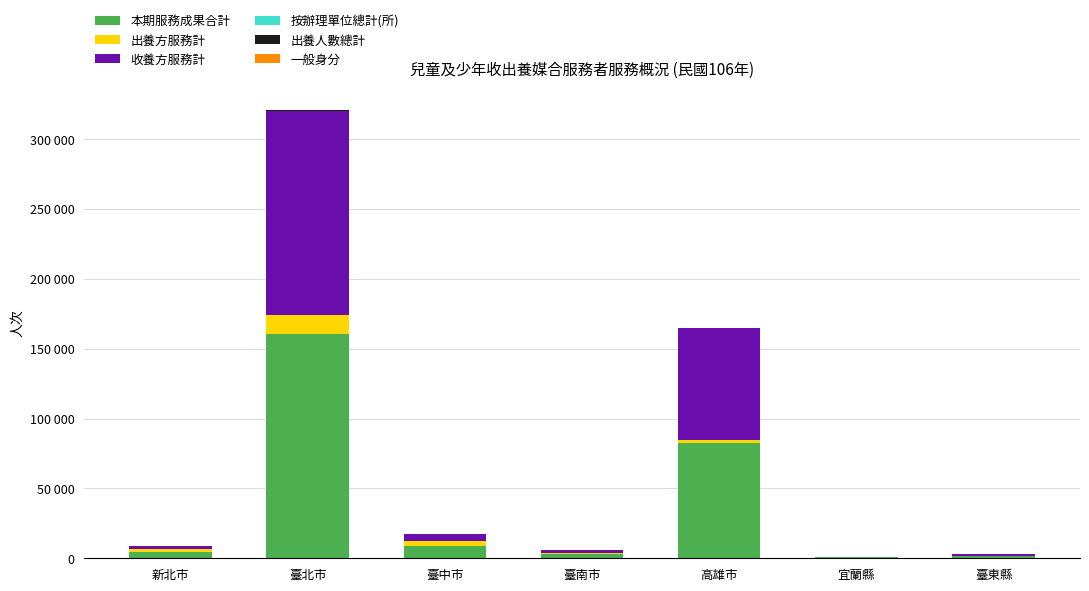

What is the sum of the 按辦理單位總計(所) values at 新北市 and 臺東縣?

2